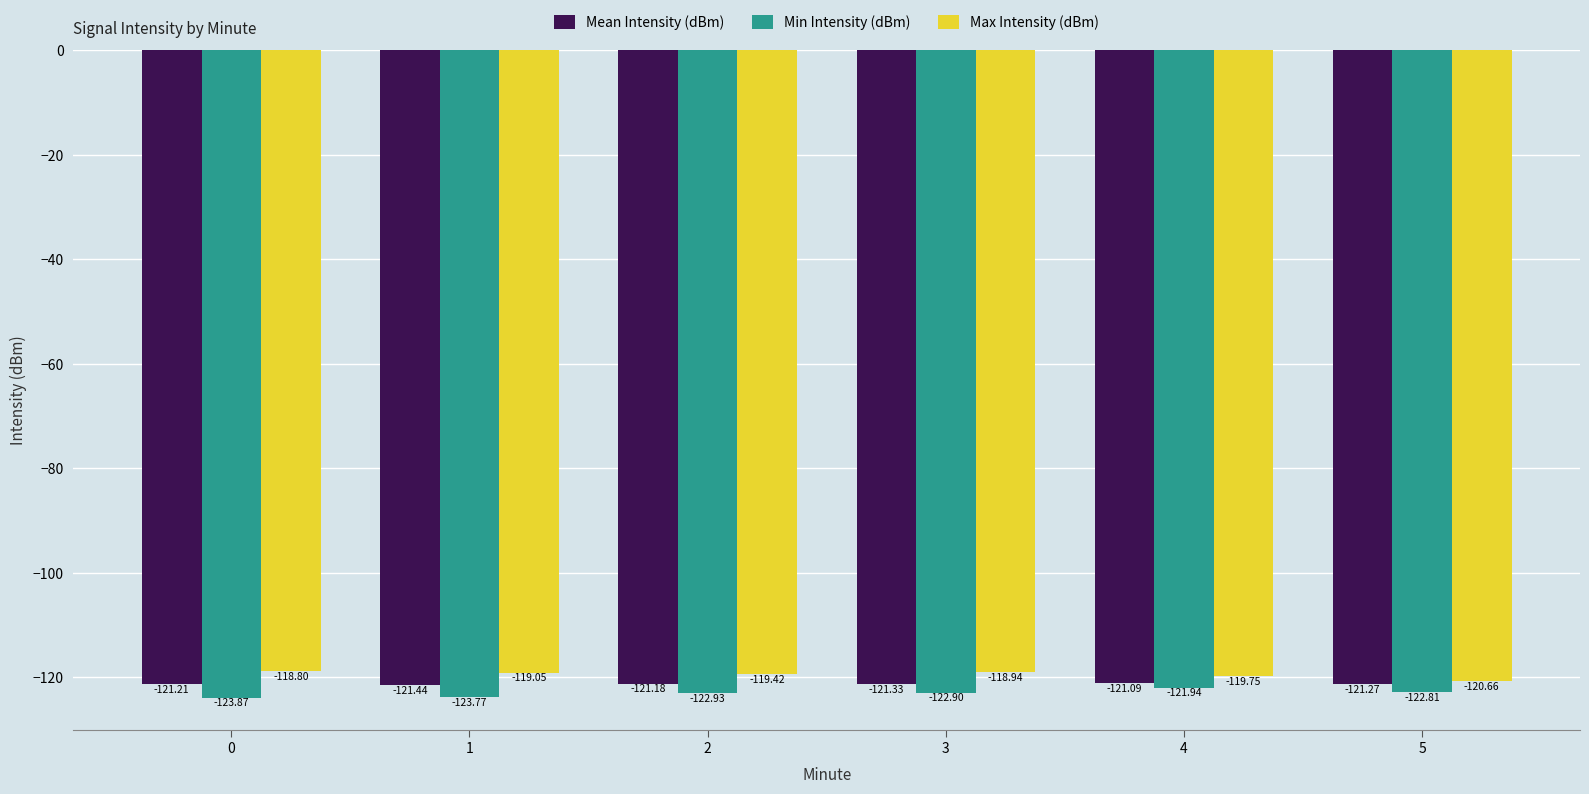

At which label is Max Intensity (dBm) closest to -119?

1